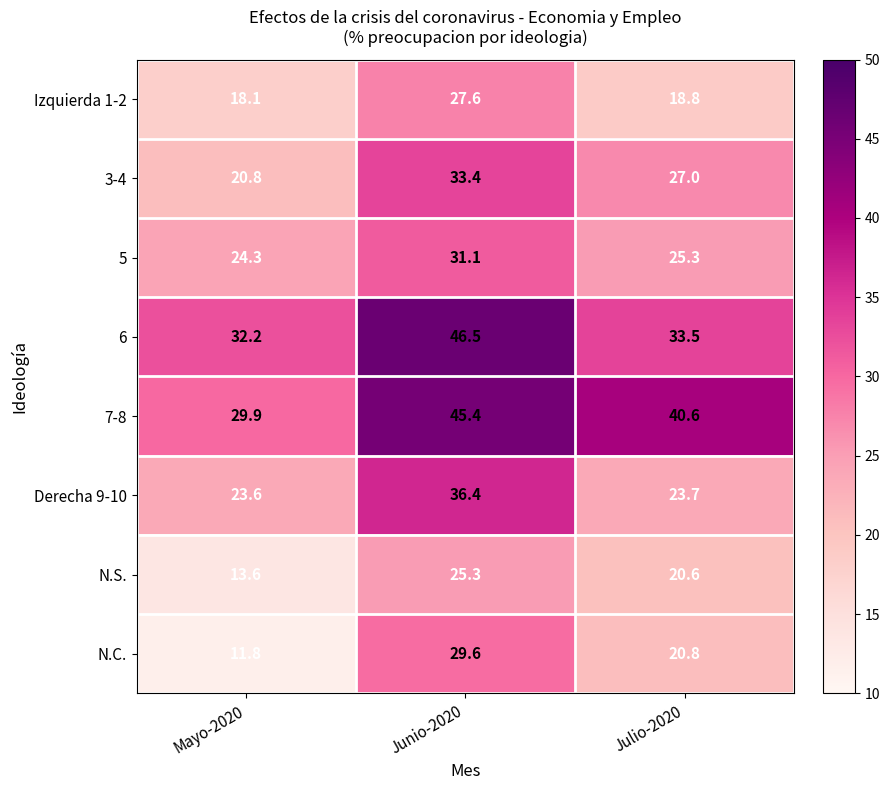

Which series has the largest range (max minus min)?

N.C.